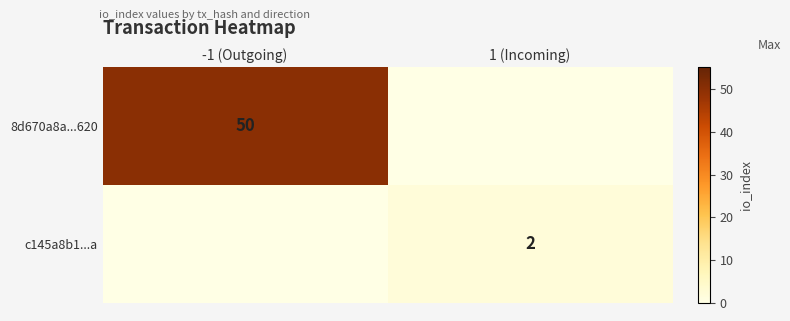

The value of c145a8b1...a at 1 (Incoming) is 3. True or false?

False